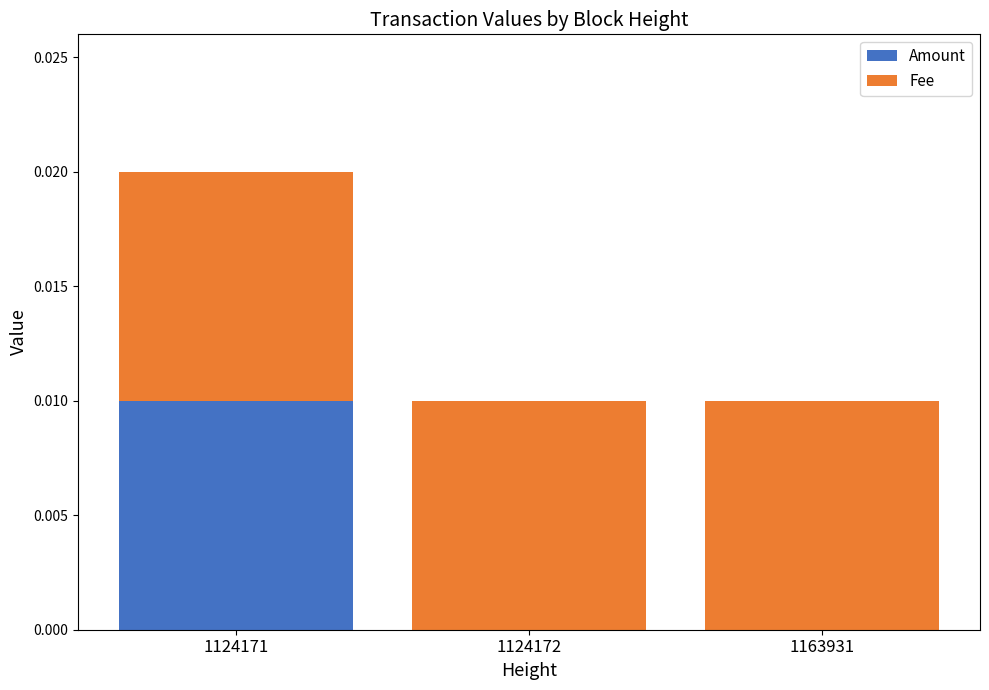

Is it true that Amount equals 0.0 at 1163931?

True